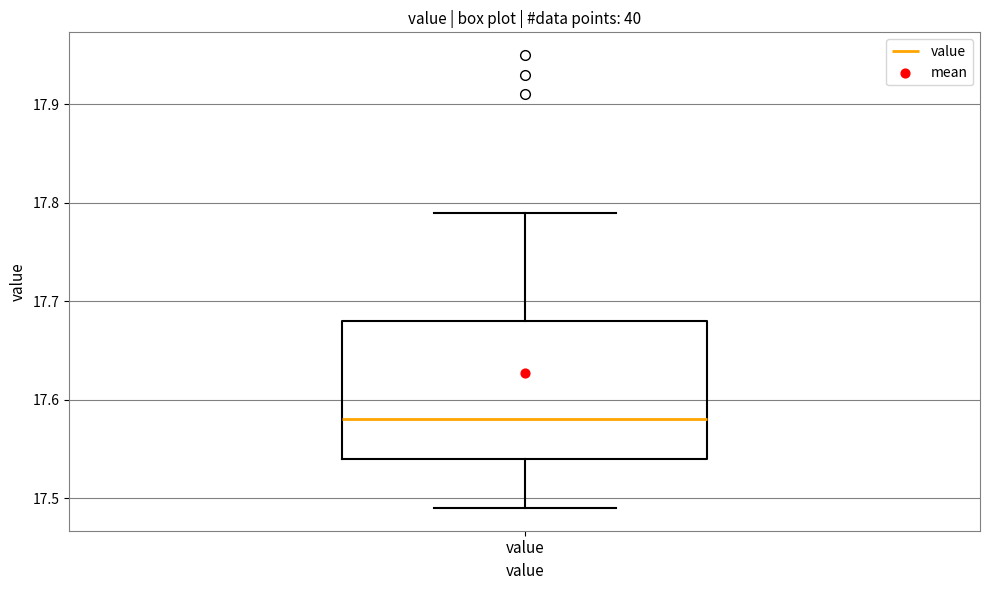

Transcribe this box plot: give where the median line is, the range the box spans, and where the two whiskers end, as read against the y-axis. The values are not printed on the chart, so give them approximately, as read against the axis.

median 17.58, box 17.54 to 17.68, whiskers 17.49 to 17.79